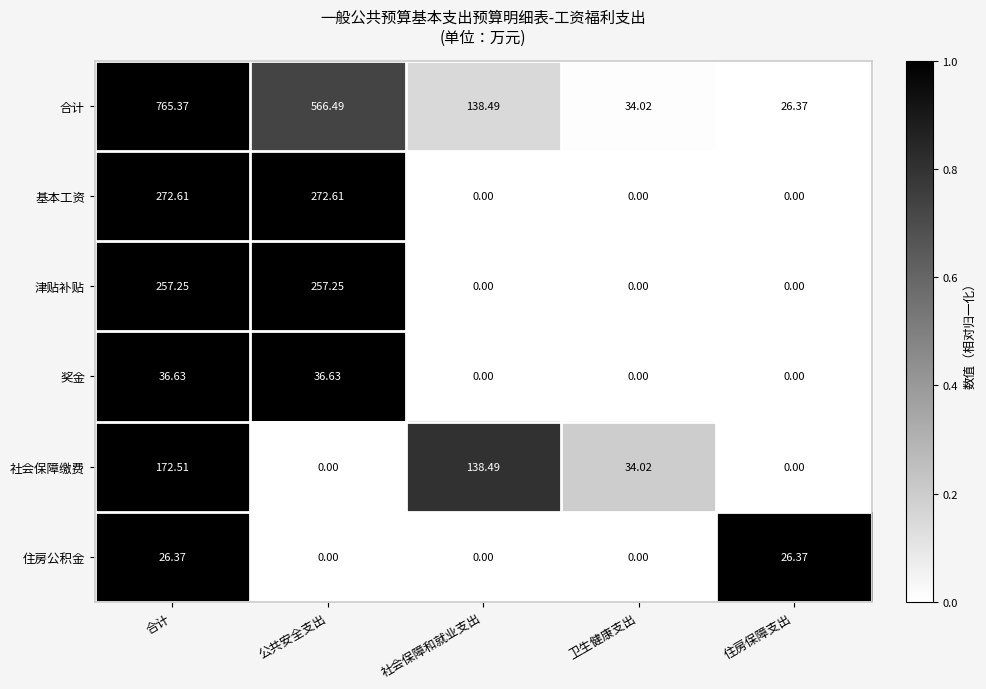

Between 卫生健康支出 and 住房保障支出, which series saw the biggest shift?

社会保障缴费